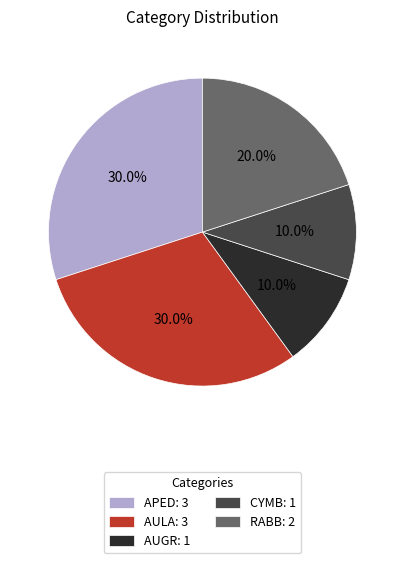

Approximately how many times larger is the value at CYMB compared to AUGR?

1.0